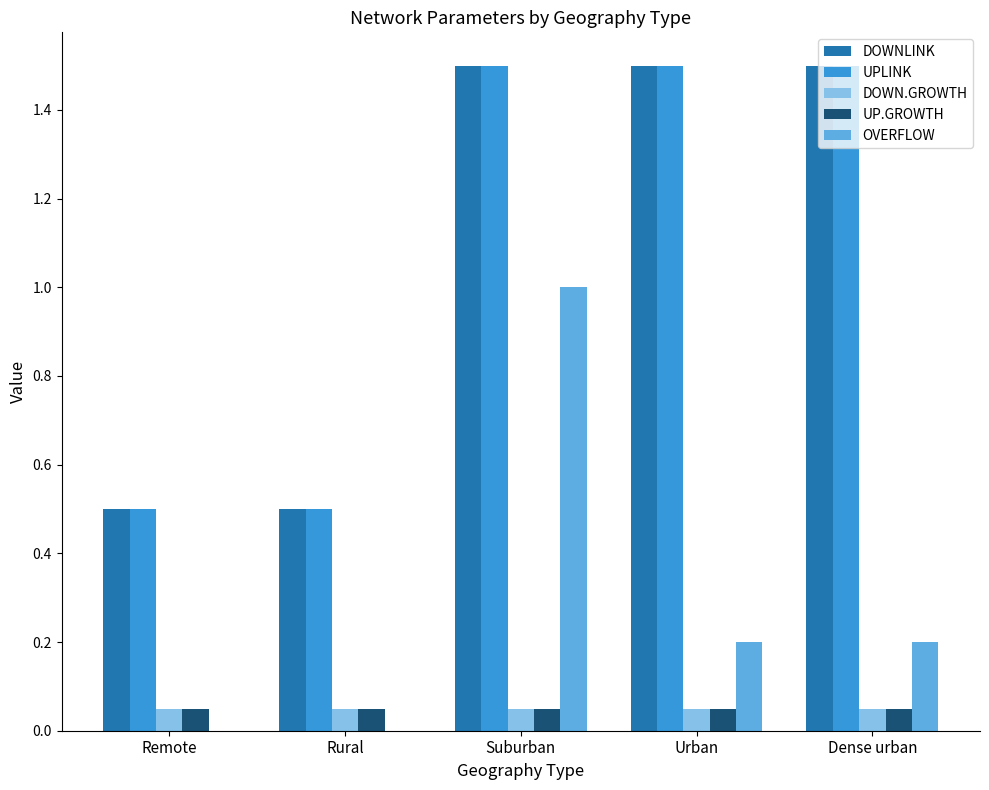

What is the sum of the DOWNLINK values at Rural and Urban?

2.0